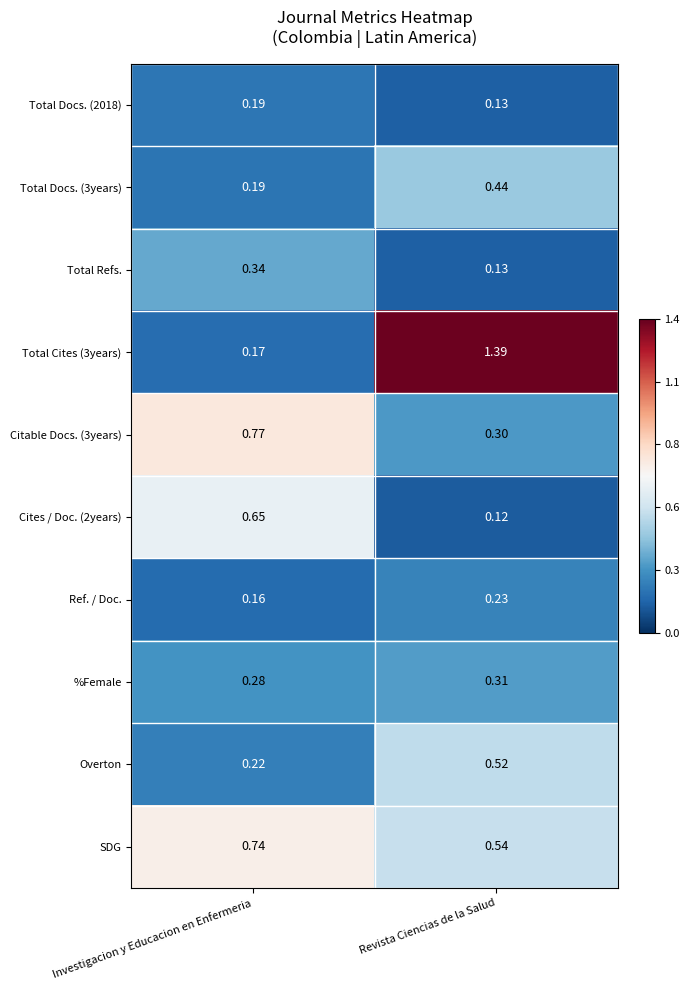

What is the total value across all series at Investigacion y Educacion en Enfermeria?

3.7